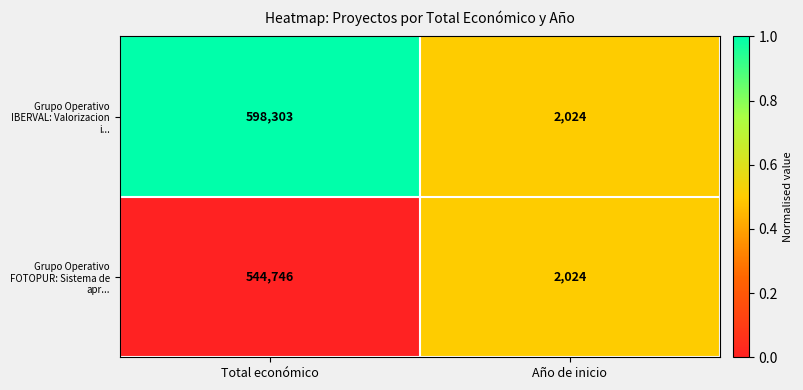

Rank the series by their average value, from lowest to highest.

Grupo Operativo FOTOPUR: Sistema de apr..., Grupo Operativo IBERVAL: Valorizacion i...